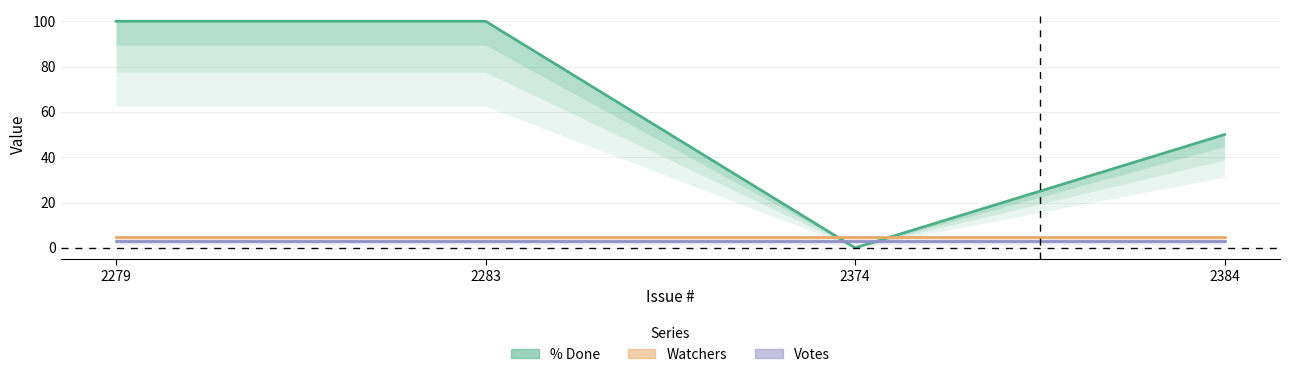

At 2279, list the series in order from smallest to largest.

Votes, Watchers, % Done